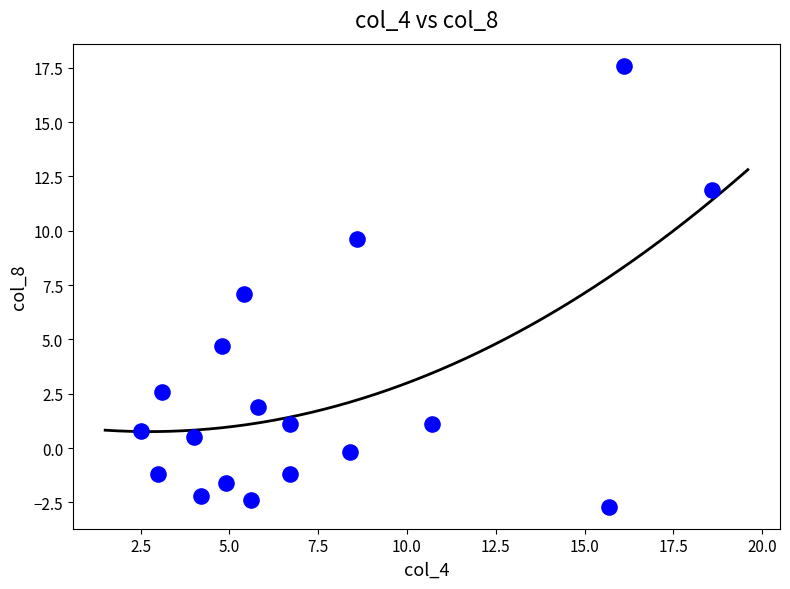

What is the range of Y values (max minus min)?

20.3